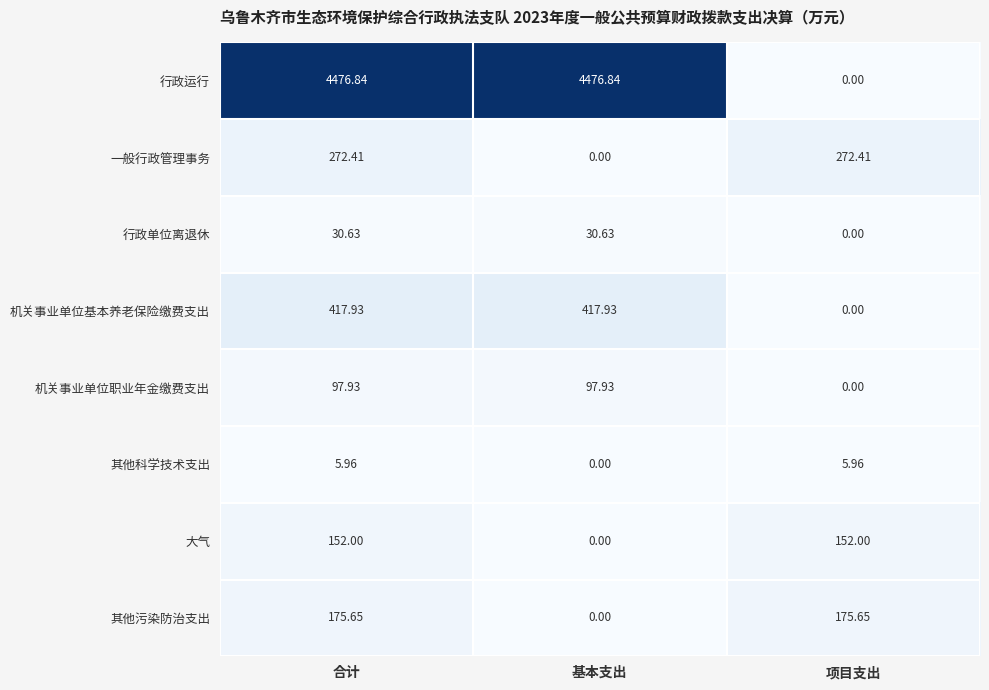

At which label does 其他科学技术支出 first exceed 5?

合计